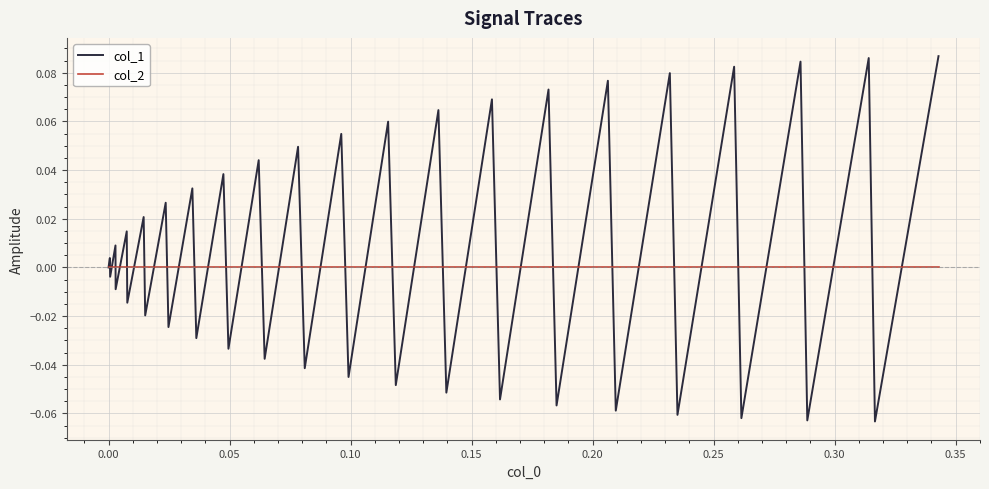

Does the chart display data point markers on the line(s)?

No